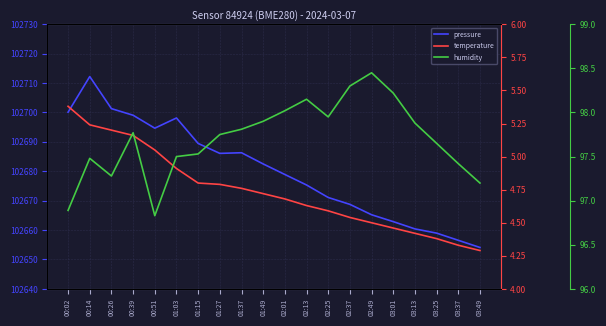

What is the total value across all series at 03:37?

102758.3